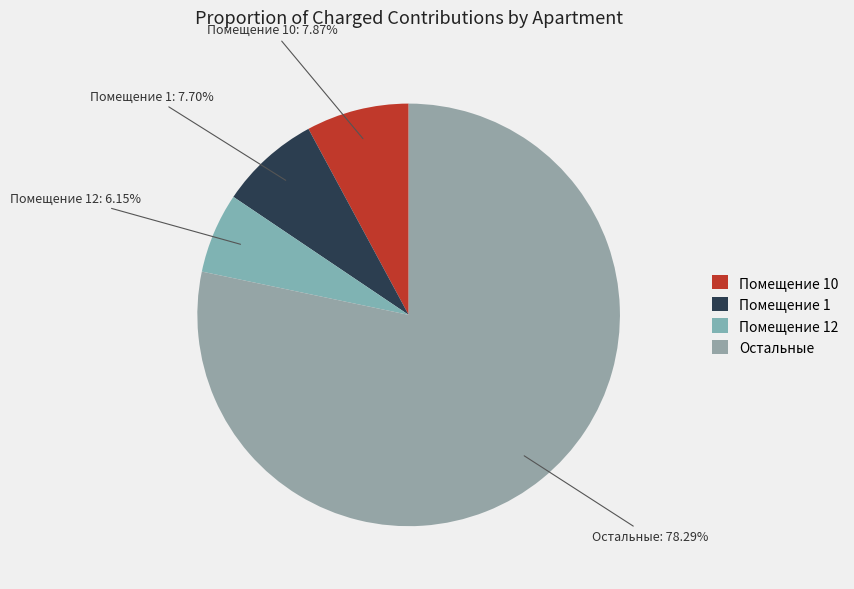

Combined, do Остальные and Помещение 12 account for over 50%?

Yes